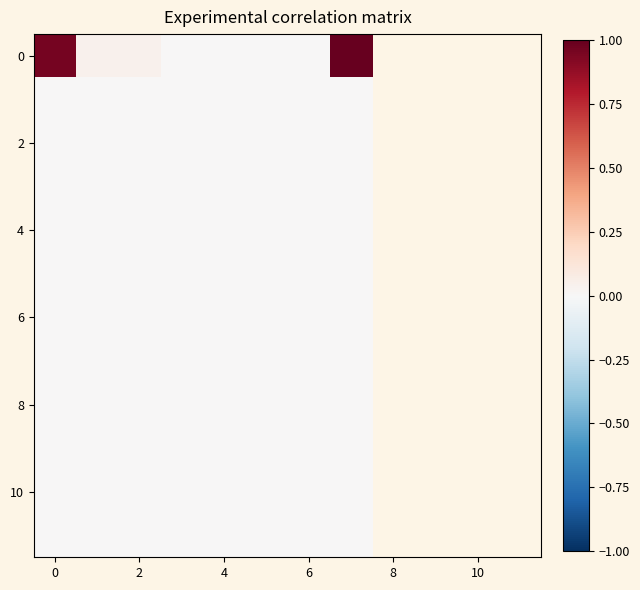

What is the greatest value displayed?

1.0